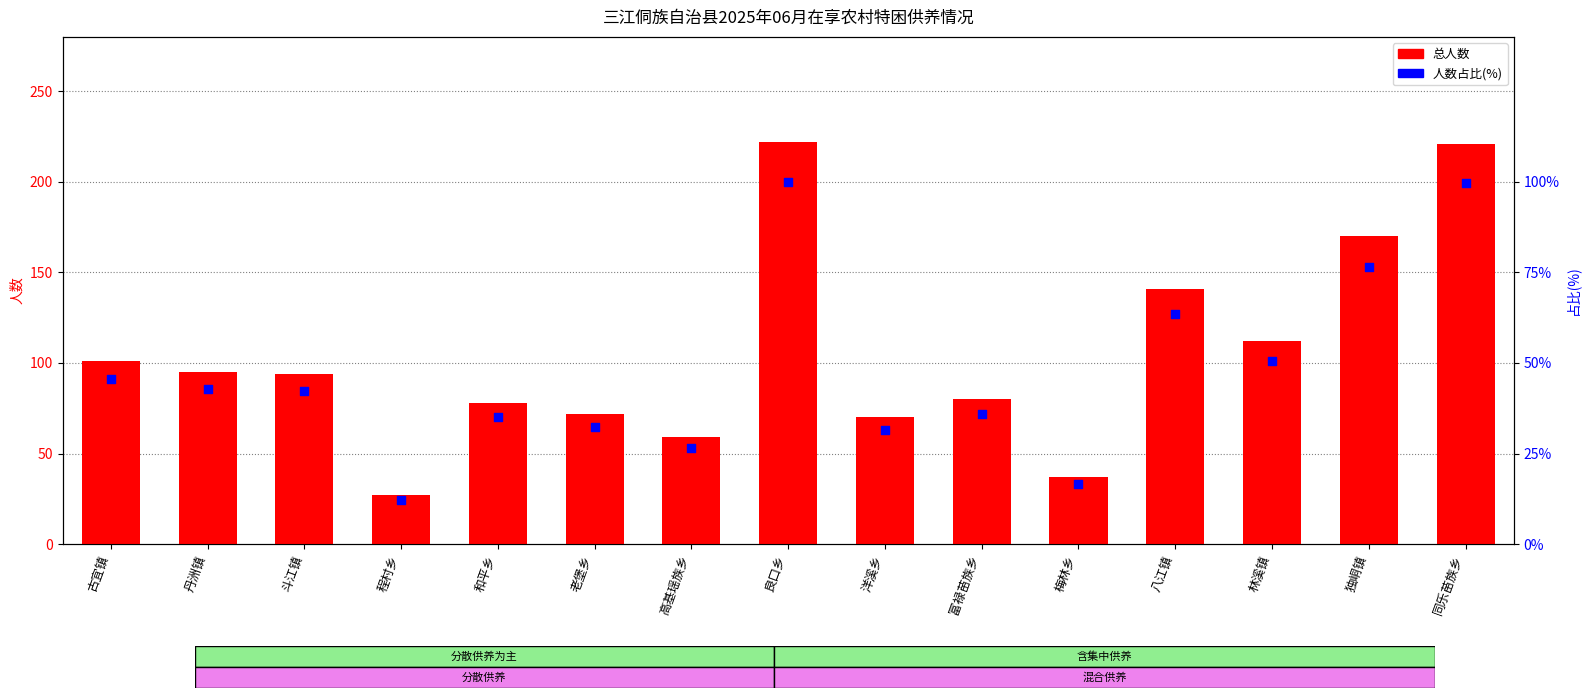

What are all the series names shown in the legend?

总人数, 人数占比(%)